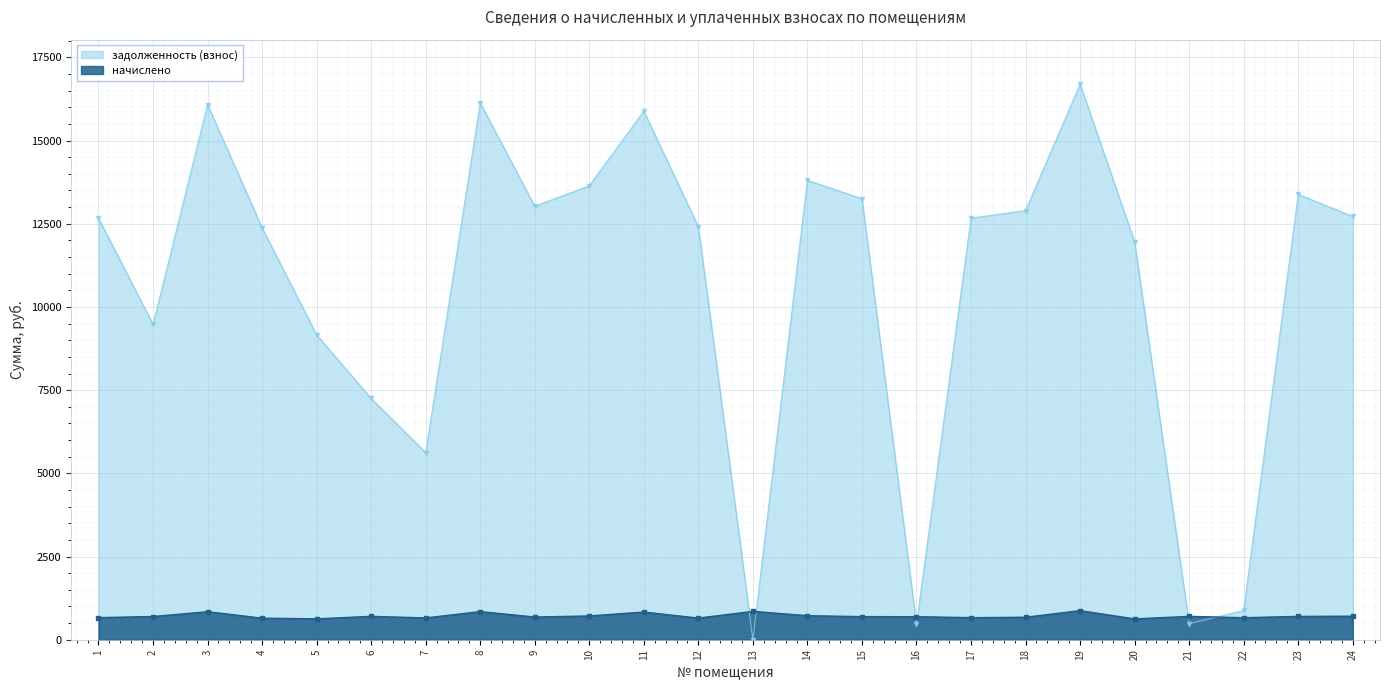

True or false: задолженность (взнос) has a value of 23795.7 at 23.

False